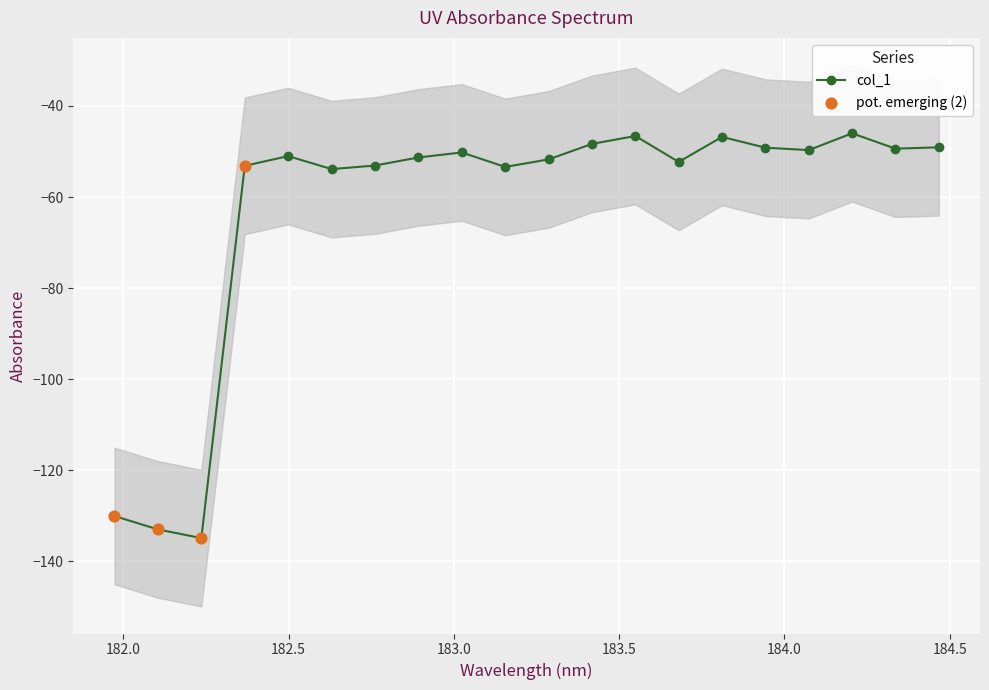

True or false: col_1 has more than 2 points higher than both neighbors.

True